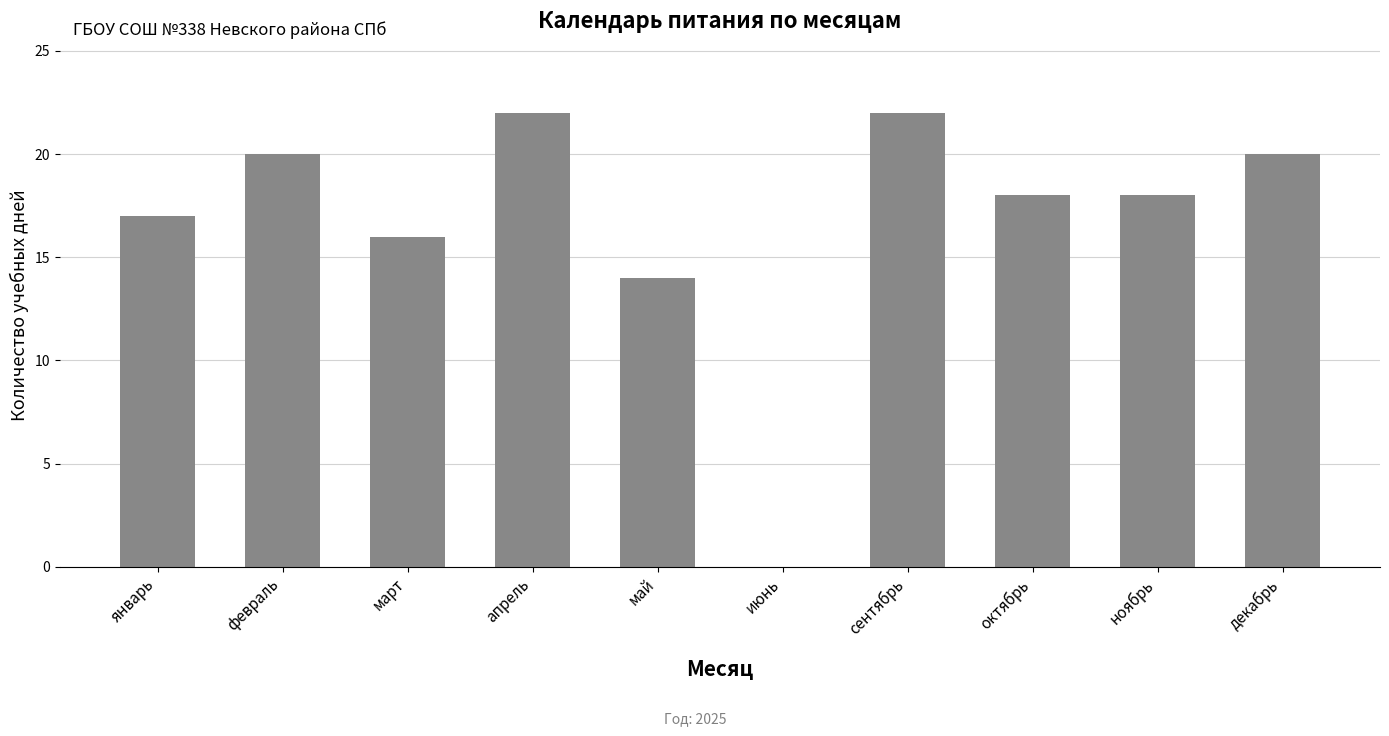

What is the sum of the values at июнь and февраль?

20